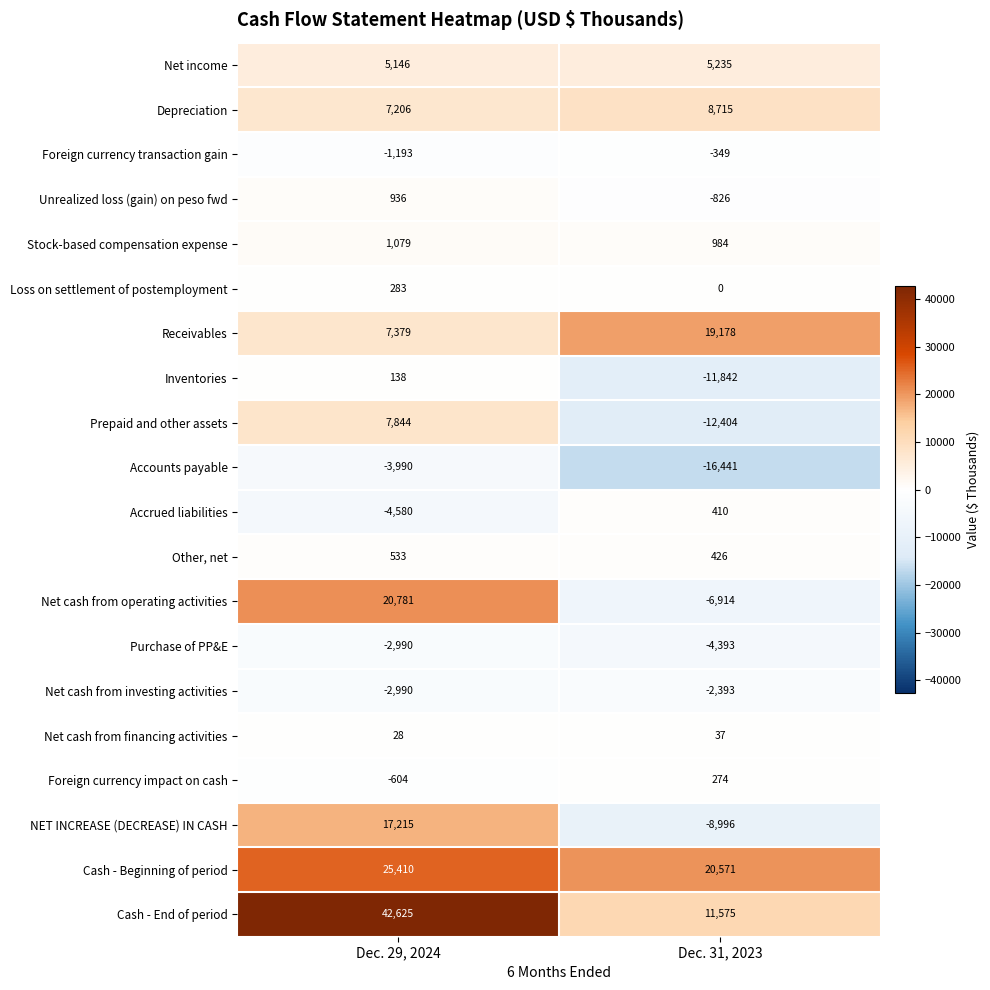

Which series has the widest spread of values?

Cash - End of period